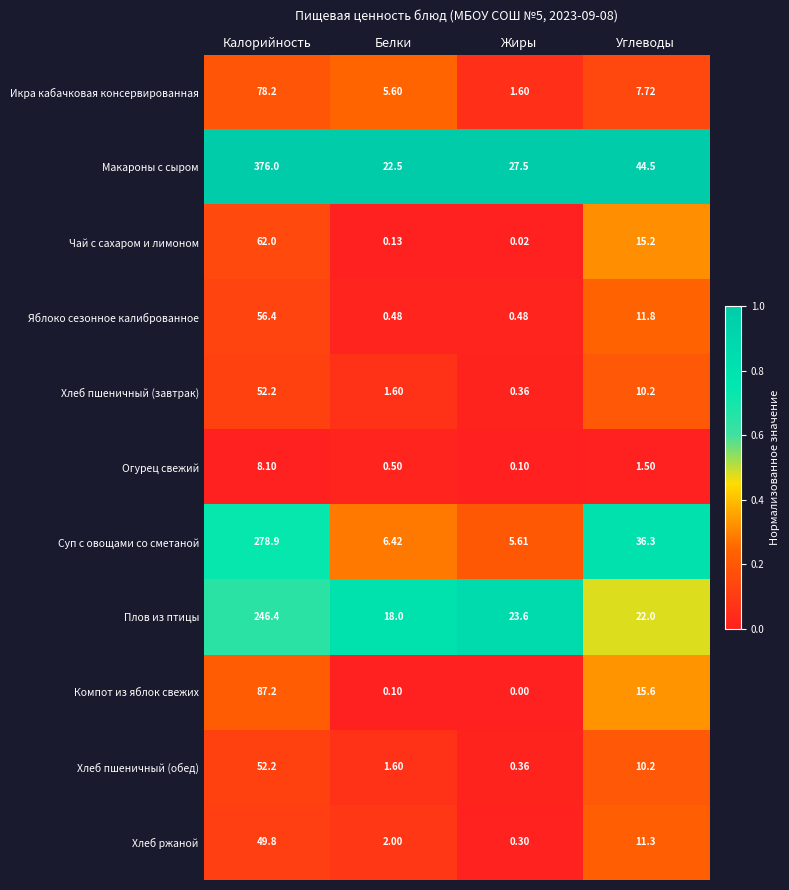

Where is Икра кабачковая консервированная nearest to the value 39?

Углеводы